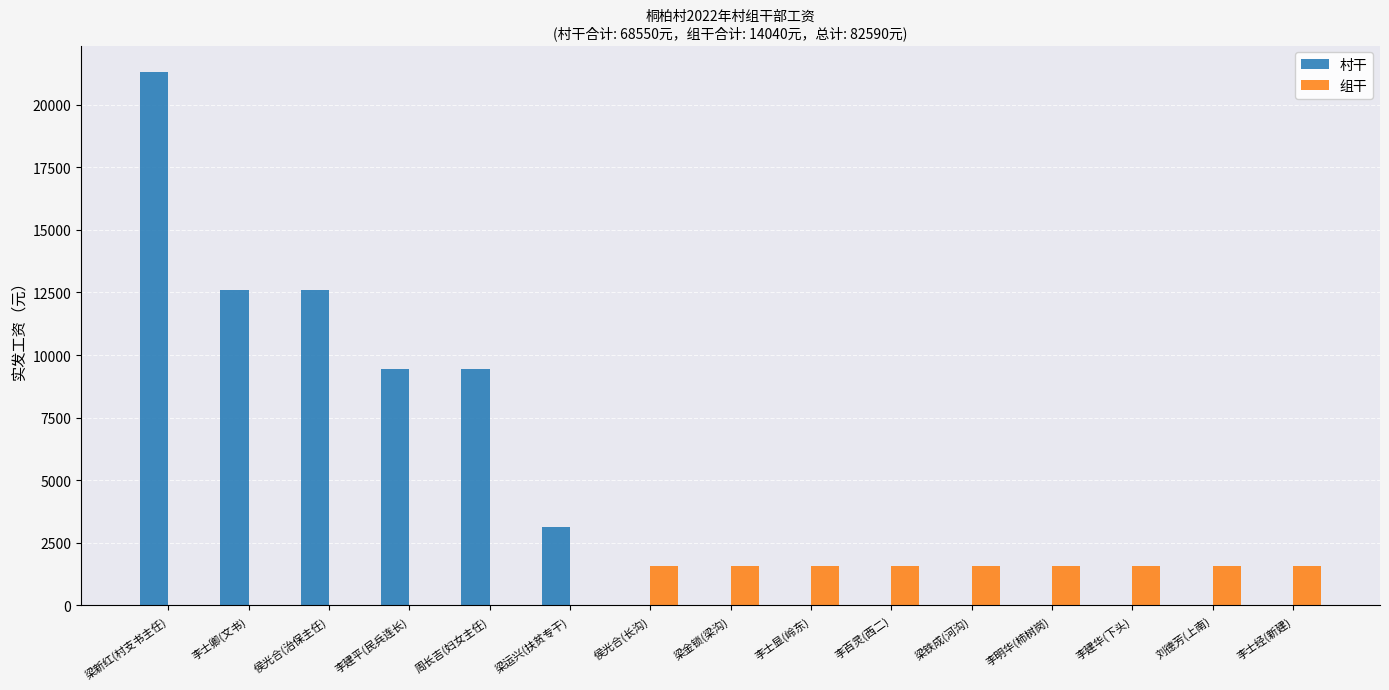

What are all the series names shown in the legend?

村干, 组干